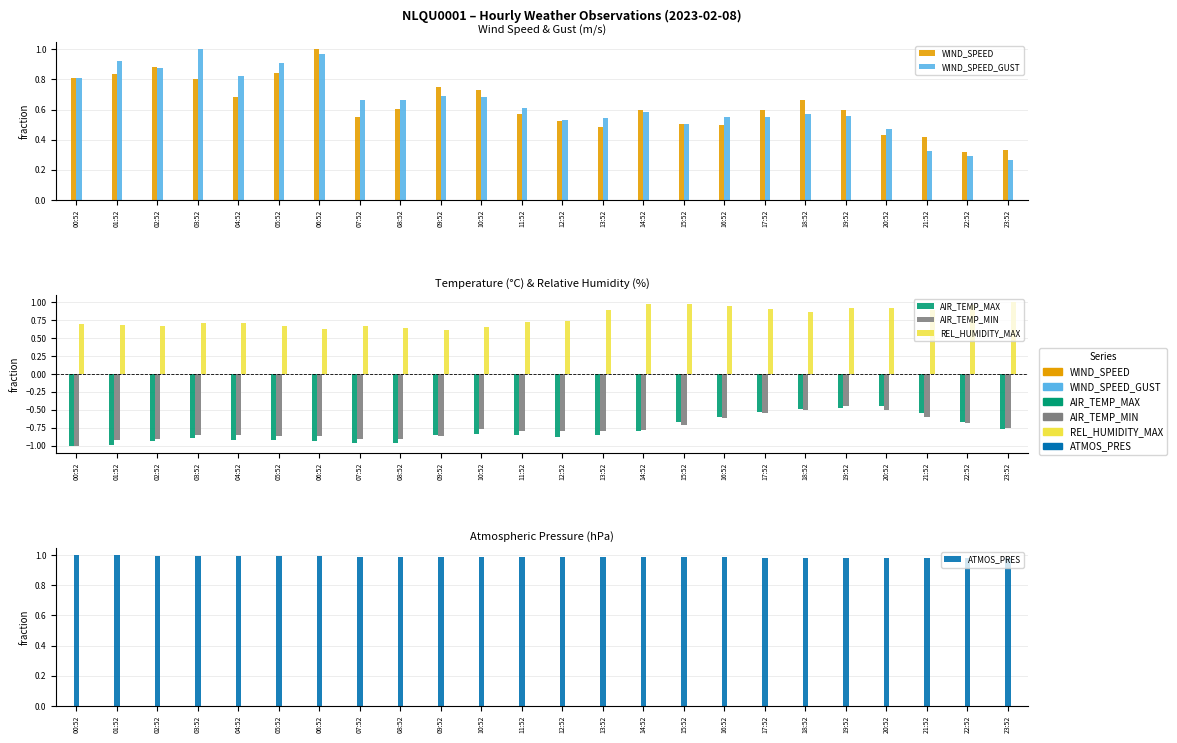

What is the label of the 4th bar from the left?

03:52